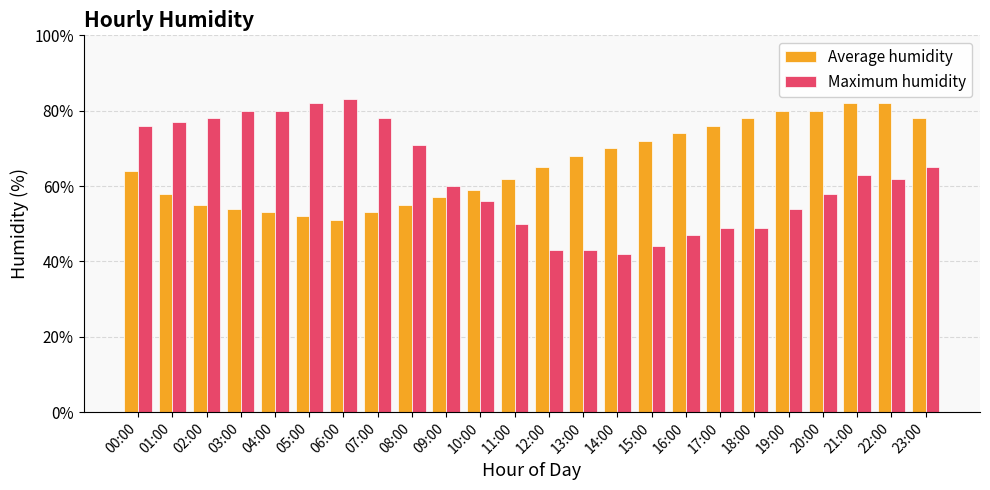

What position from the left is 20:00?

21